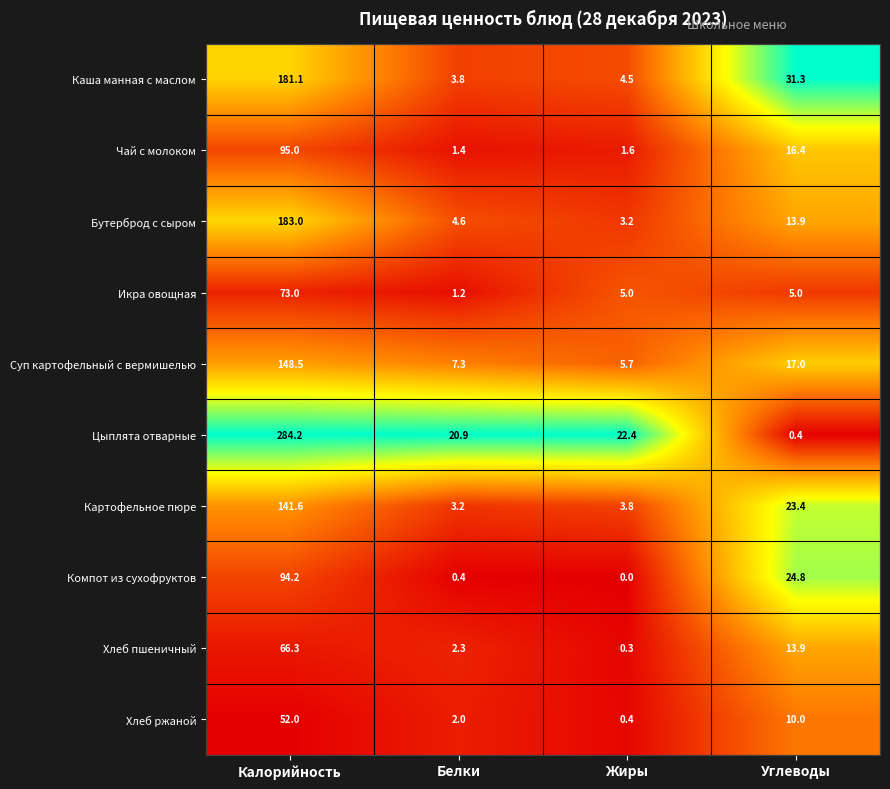

Between Калорийность and Жиры, which series saw the biggest shift?

Цыплята отварные